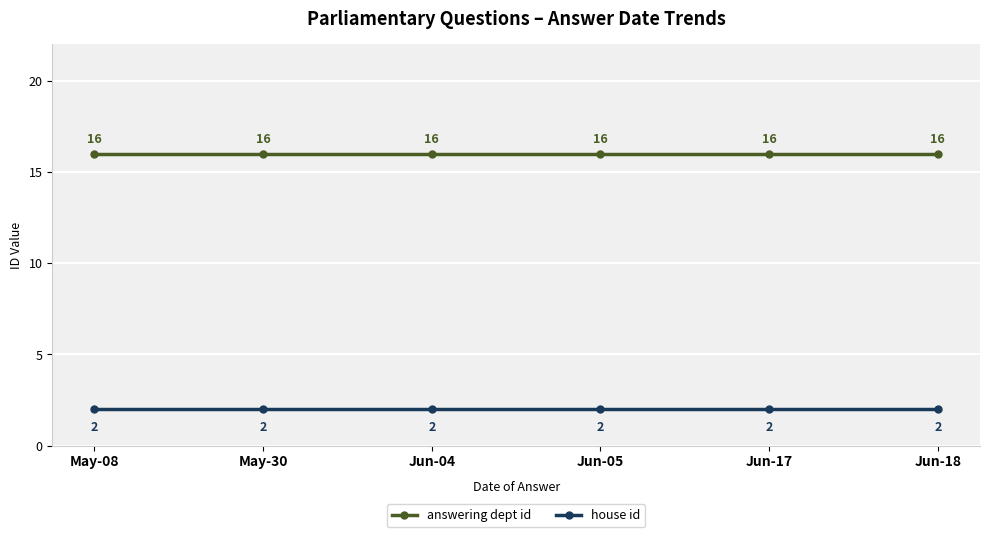

What is the sum of the answering dept id values at May-30 and Jun-04?

32